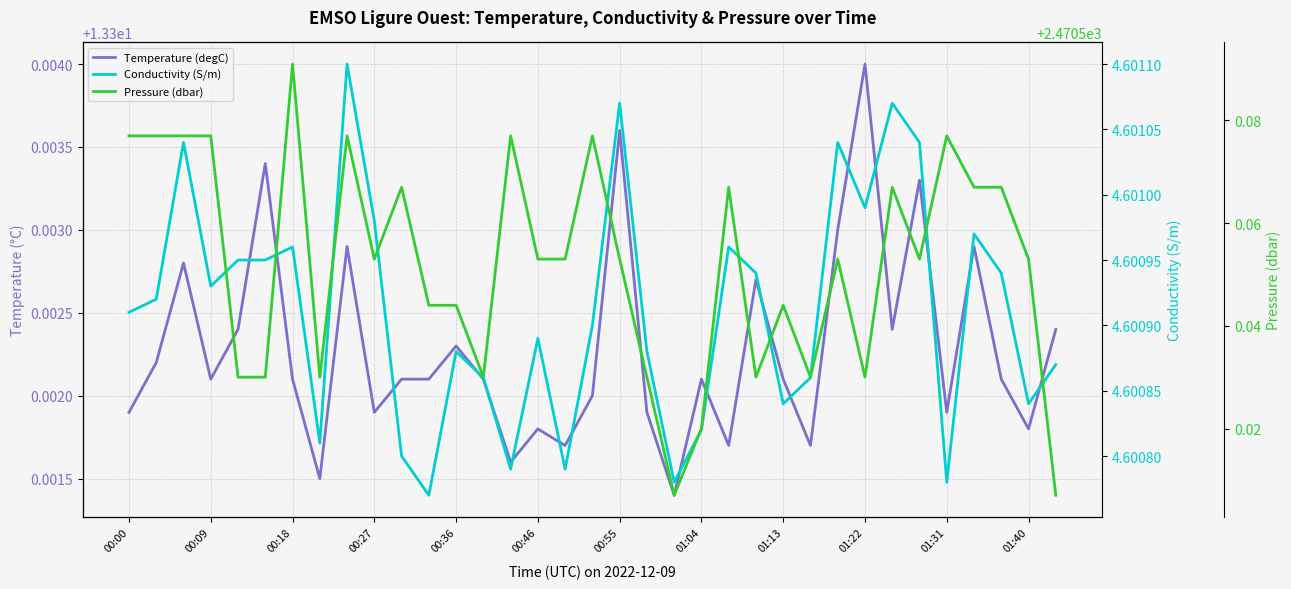

How many series are shown in this chart?

3